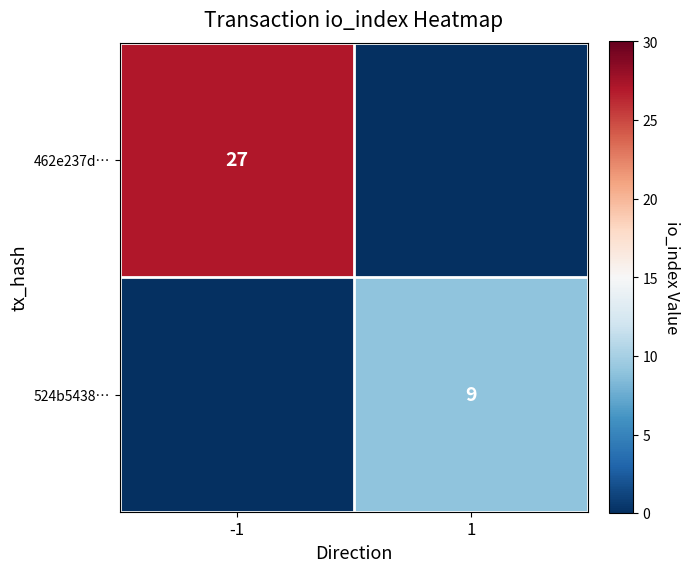

The 524b5438… series shows 9 at 1. True or false?

True